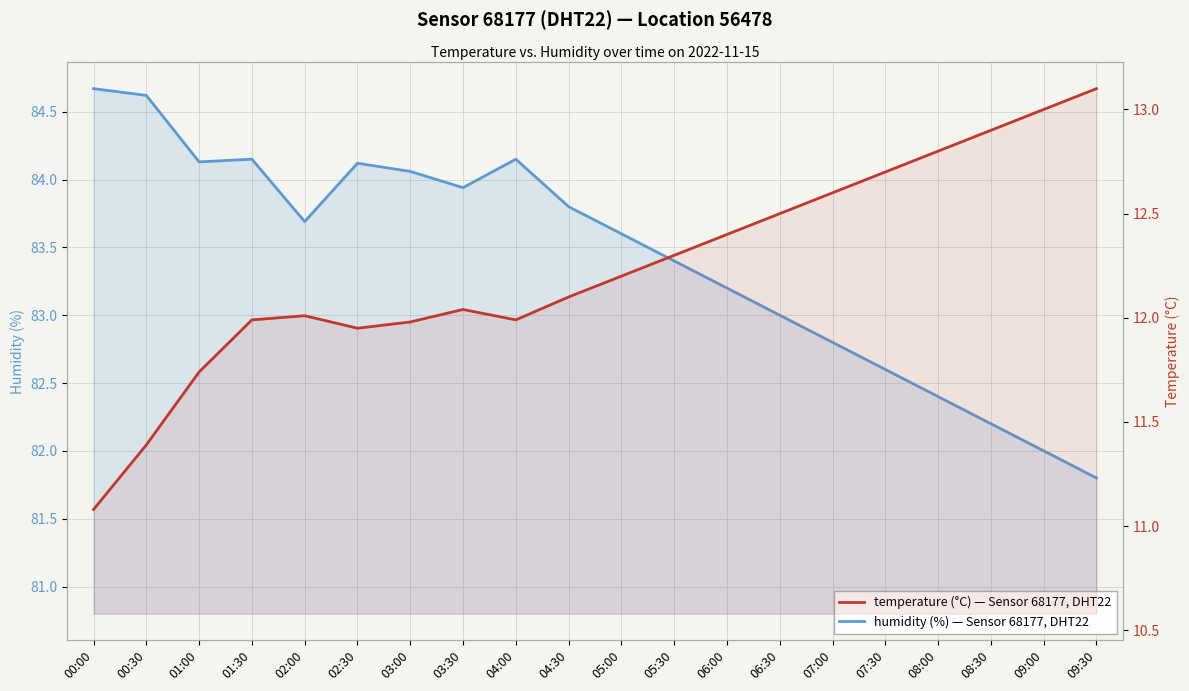

What is the label of the 18th point from the right?

01:00